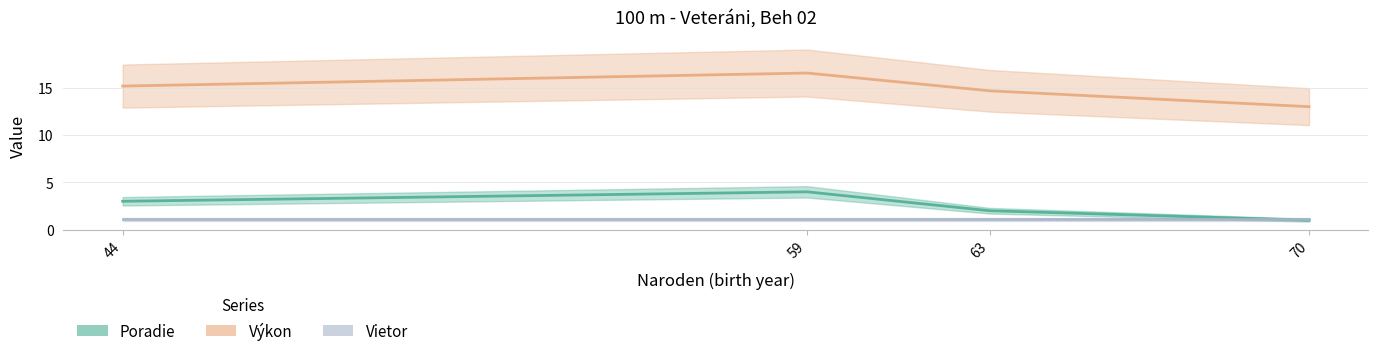

What is the difference between the maximum and second lowest values in the Poradie series?

2.0